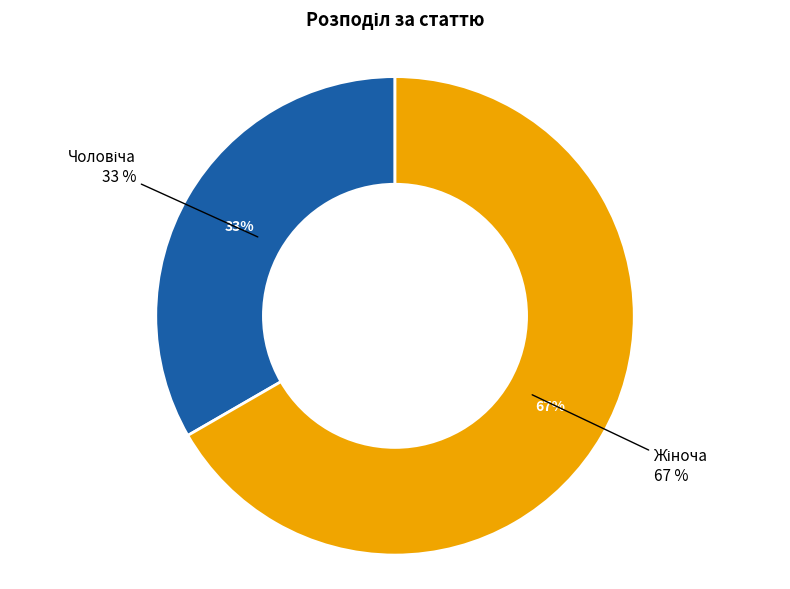

How many segments does this pie chart have?

2